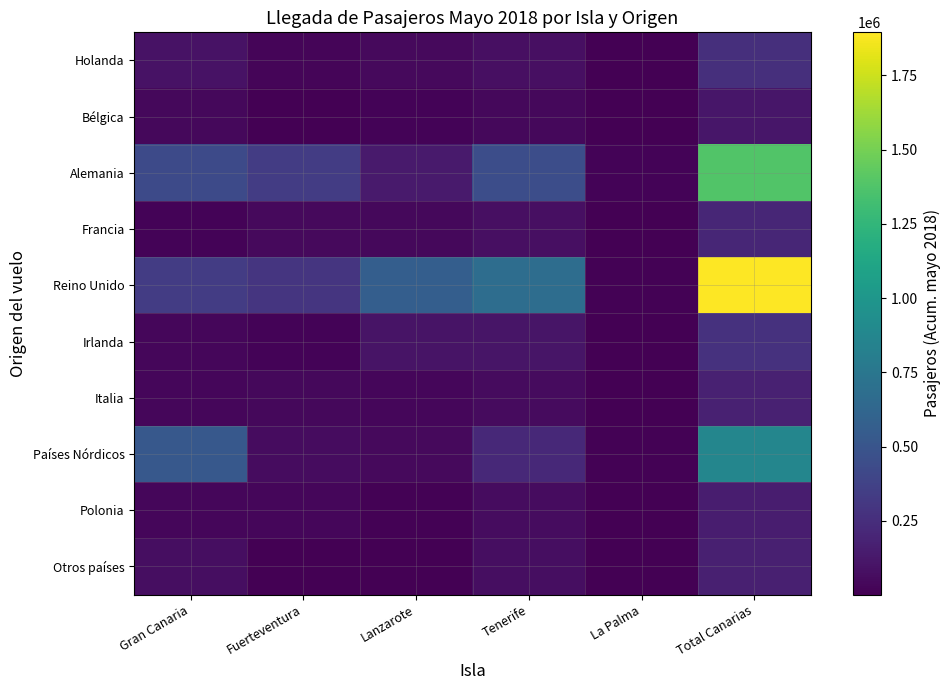

Reading right to left, what are all the values shown in this chart?

Holanda: Total Canarias=259383	La Palma=9483	Tenerife=79348	Lanzarote=48377	Fuerteventura=28140	Gran Canaria=94035
Bélgica: Total Canarias=119714	La Palma=3611	Tenerife=43380	Lanzarote=20992	Fuerteventura=8048	Gran Canaria=43683
Alemania: Total Canarias=1379276	La Palma=20924	Tenerife=453320	Lanzarote=137126	Fuerteventura=337455	Gran Canaria=430451
Francia: Total Canarias=203673	La Palma=3960	Tenerife=79722	Lanzarote=44700	Fuerteventura=51335	Gran Canaria=23956
Reino Unido: Total Canarias=1895339	La Palma=16556	Tenerife=680466	Lanzarote=567803	Fuerteventura=293077	Gran Canaria=337437
Irlanda: Total Canarias=269015	La Palma=2527	Tenerife=109052	Lanzarote=101867	Fuerteventura=20941	Gran Canaria=34628
Italia: Total Canarias=173282	La Palma=2283	Tenerife=54603	Lanzarote=33544	Fuerteventura=44897	Gran Canaria=37955
Países Nórdicos: Total Canarias=873295	La Palma=15597	Tenerife=218997	Lanzarote=50599	Fuerteventura=66439	Gran Canaria=521663
Polonia: Total Canarias=152910	La Palma=4076	Tenerife=68095	Lanzarote=16108	Fuerteventura=32335	Gran Canaria=32296
Otros países: Total Canarias=167959	La Palma=5130	Tenerife=75539	Lanzarote=7265	Fuerteventura=9510	Gran Canaria=70515